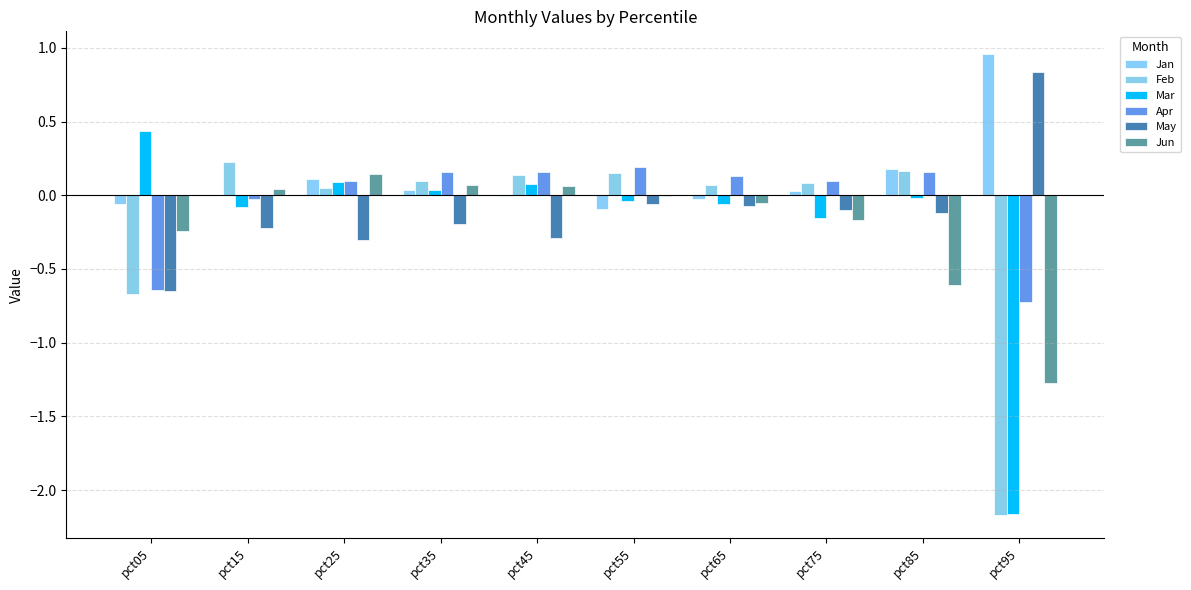

How many values in Feb are above zero?

8